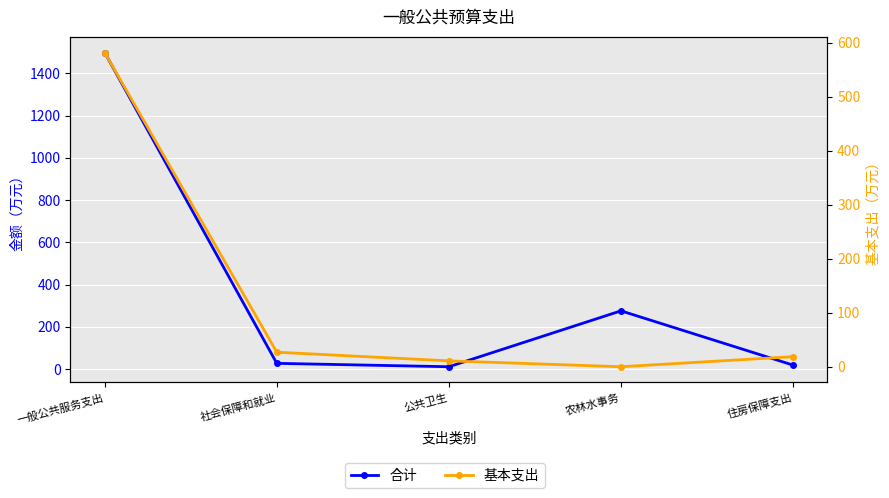

Where does the 合计 series first go above 26?

一般公共服务支出